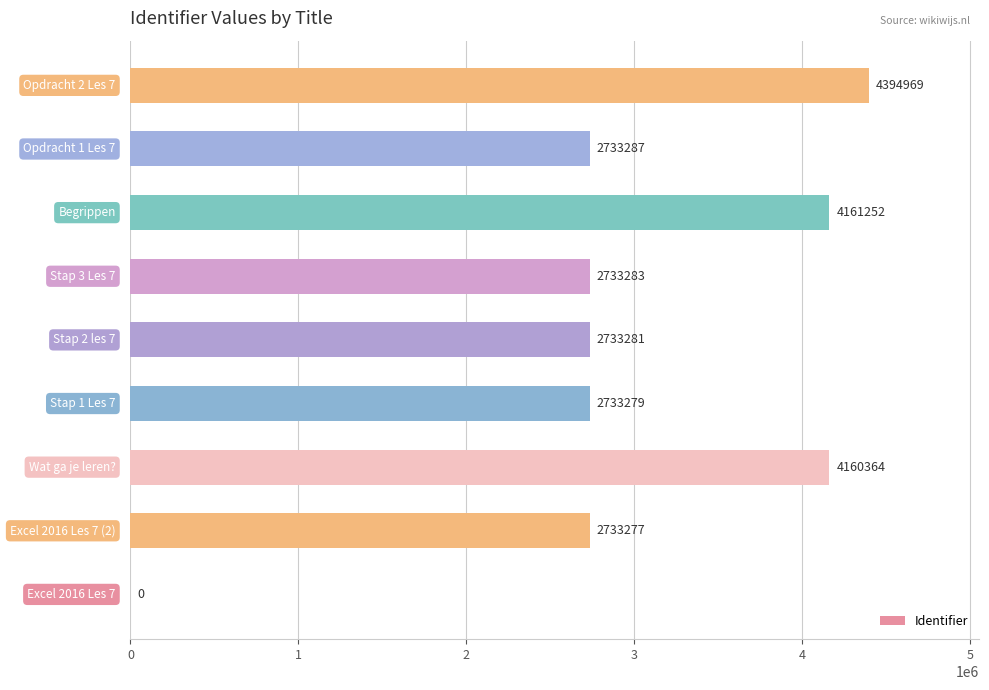

What is the greatest value displayed?

4394969